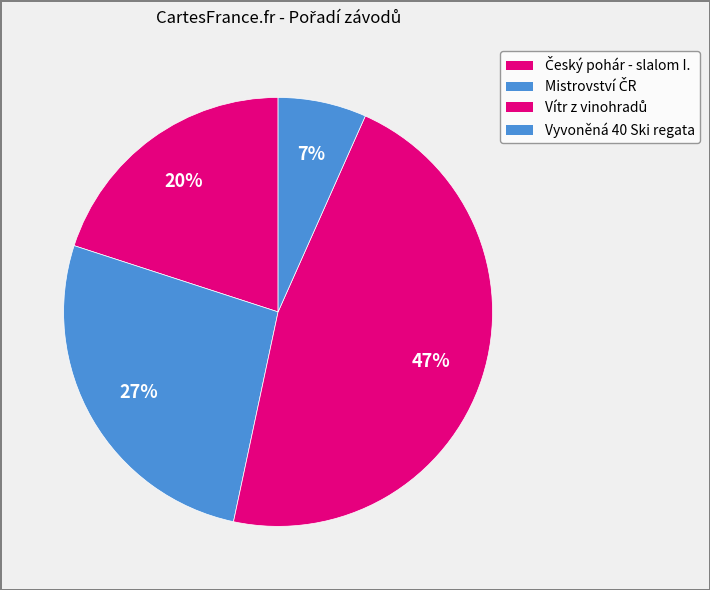

Combined, what portion of the pie is Mistrovství ČR and Český pohár - slalom I.?

46.7%